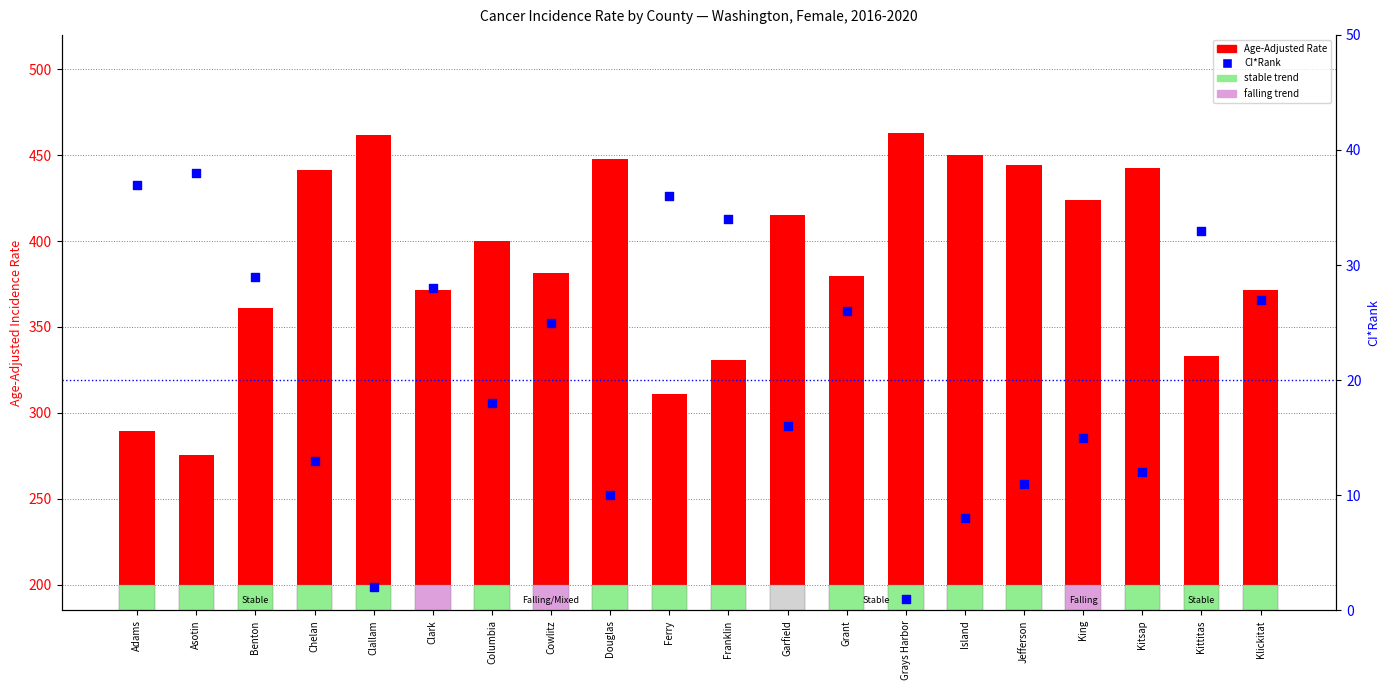

At how many categories does at least one series exceed 62?

20